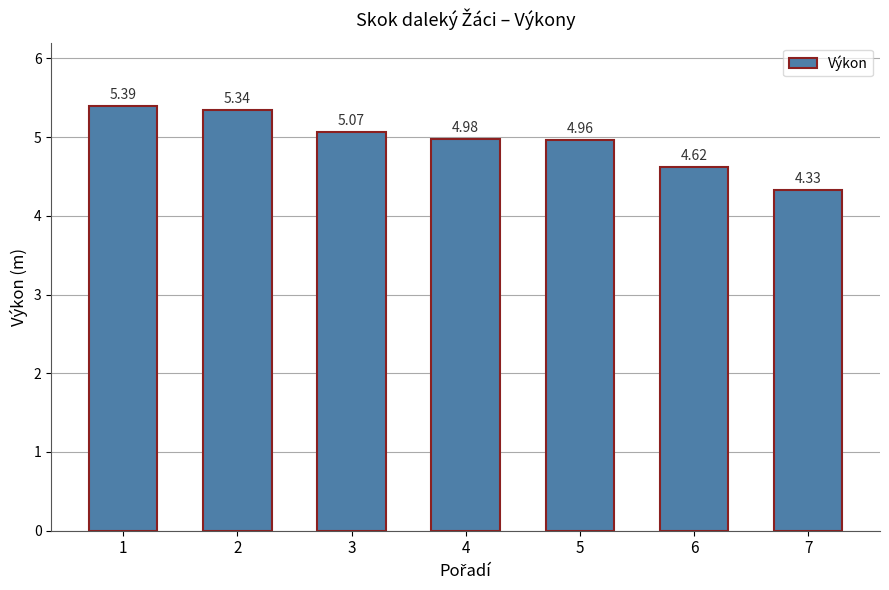

List the labels in order of value, largest first.

1, 2, 3, 4, 5, 6, 7